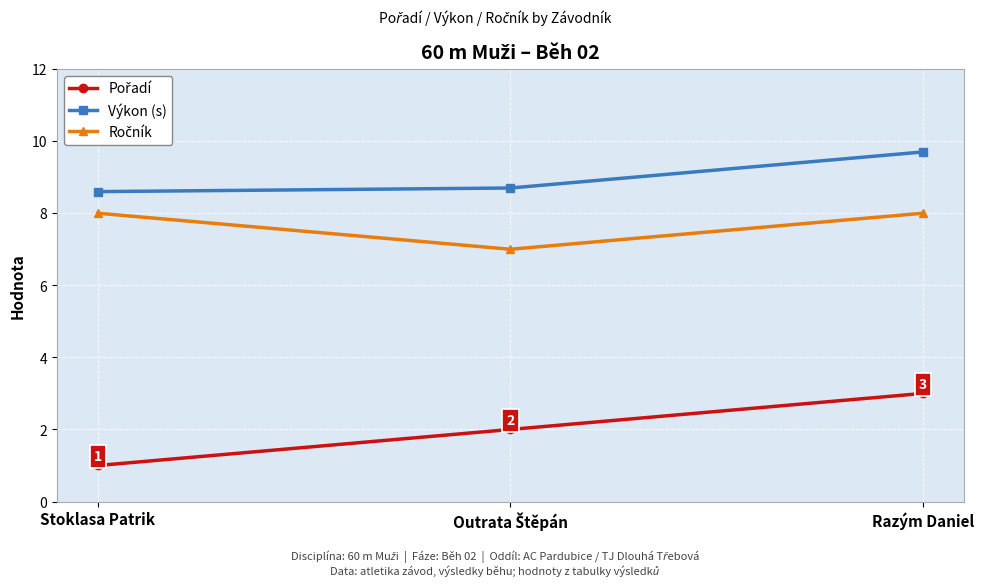

How many categories are shown in the chart?

3